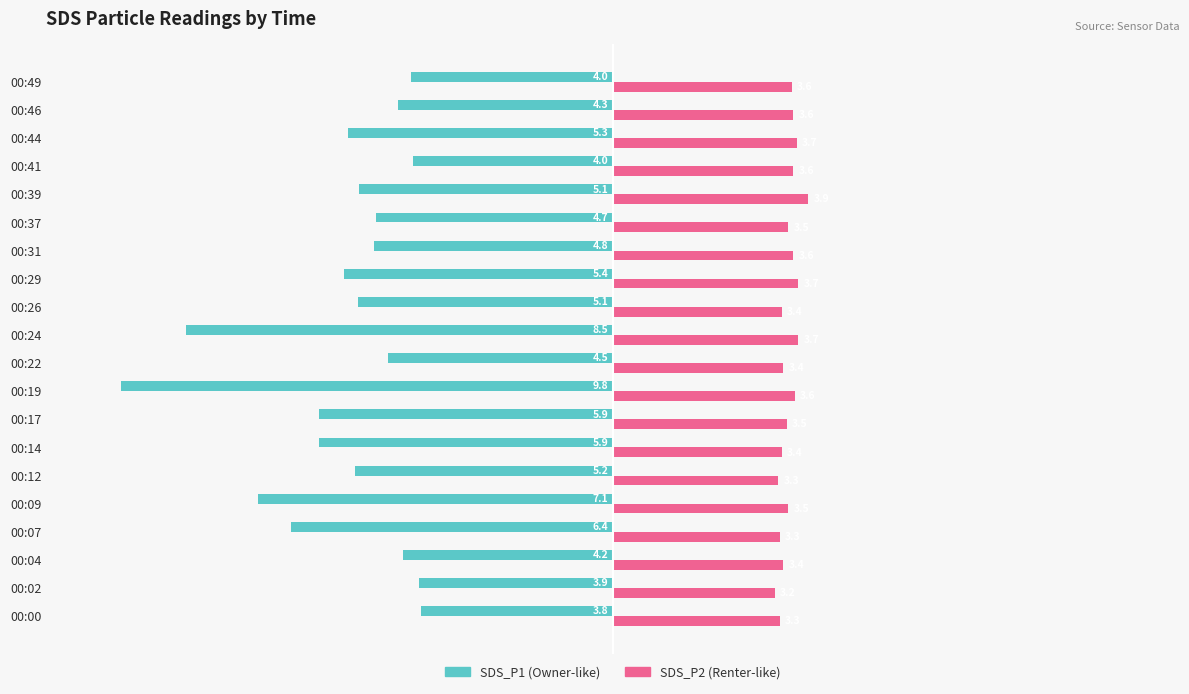

Reading right to left, what are all the values shown in this chart?

SDS_P1: -4.0	-4.3	-5.3	-4.0	-5.1	-4.7	-4.8	-5.4	-5.1	-8.5	-4.5	-9.8	-5.9	-5.9	-5.2	-7.1	-6.4	-4.2	-3.9	-3.8
SDS_P2: 3.6	3.6	3.7	3.6	3.9	3.5	3.6	3.7	3.4	3.7	3.4	3.6	3.5	3.4	3.3	3.5	3.3	3.4	3.2	3.3